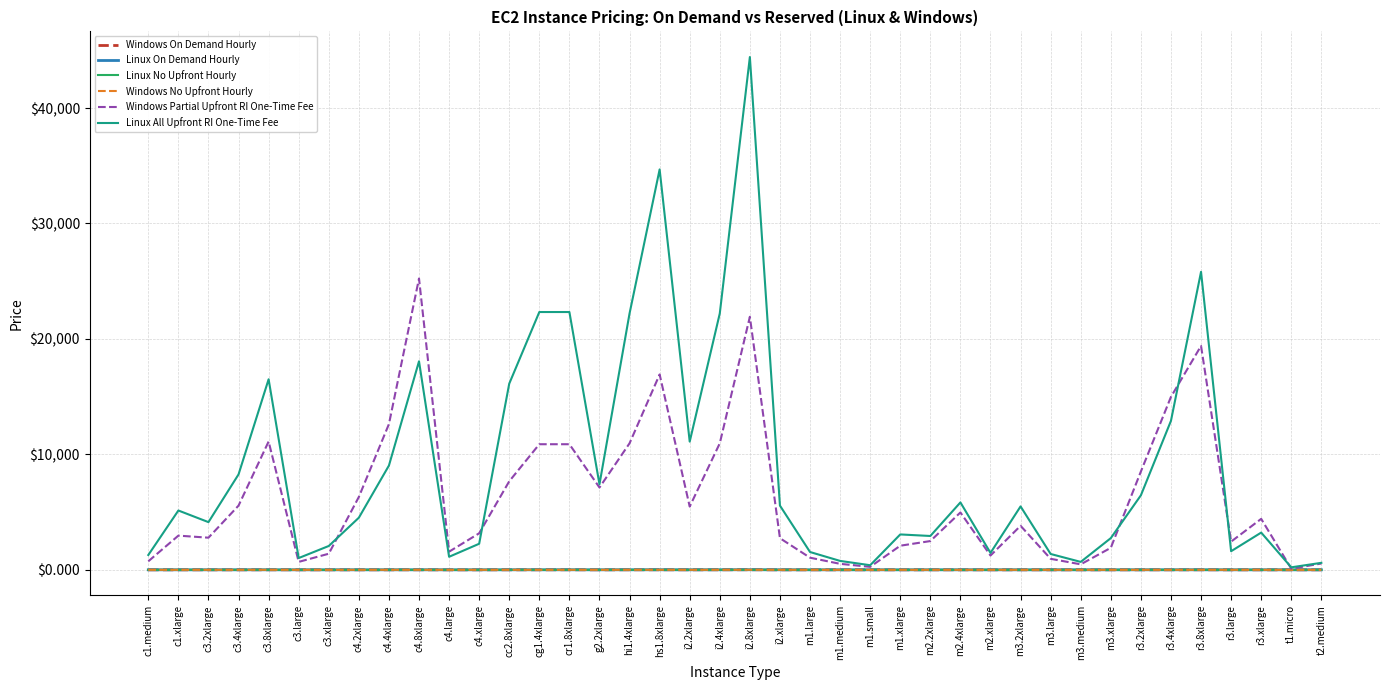

What is the maximum value shown in the chart?

44418.0